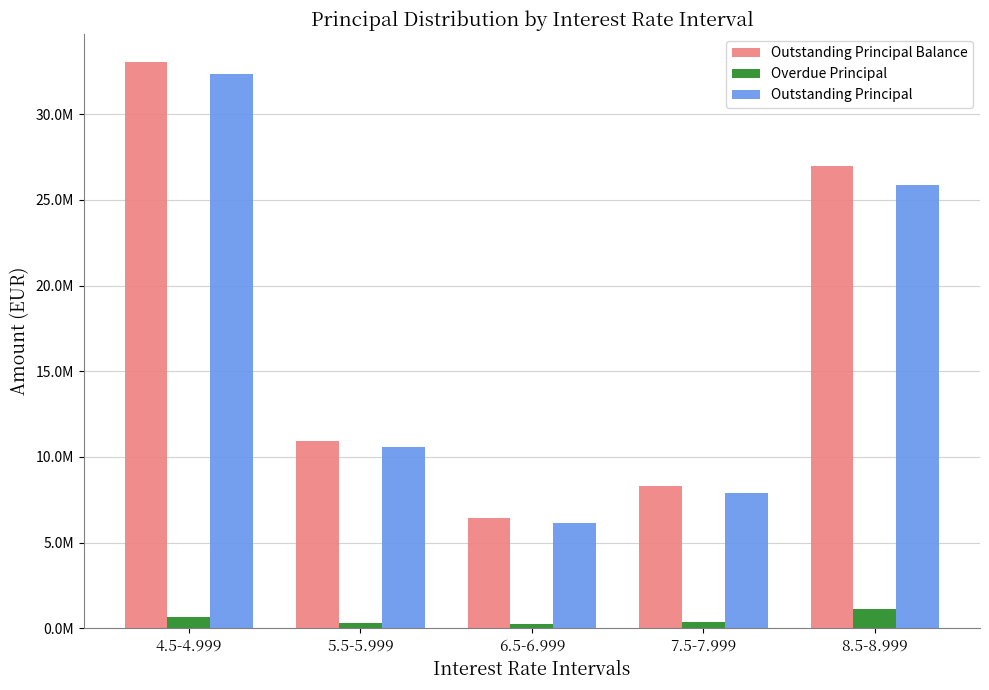

What is the greatest value displayed?

33039751.6